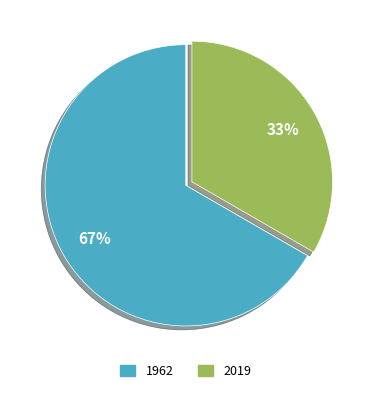

What is the smallest slice in the pie chart?

2019